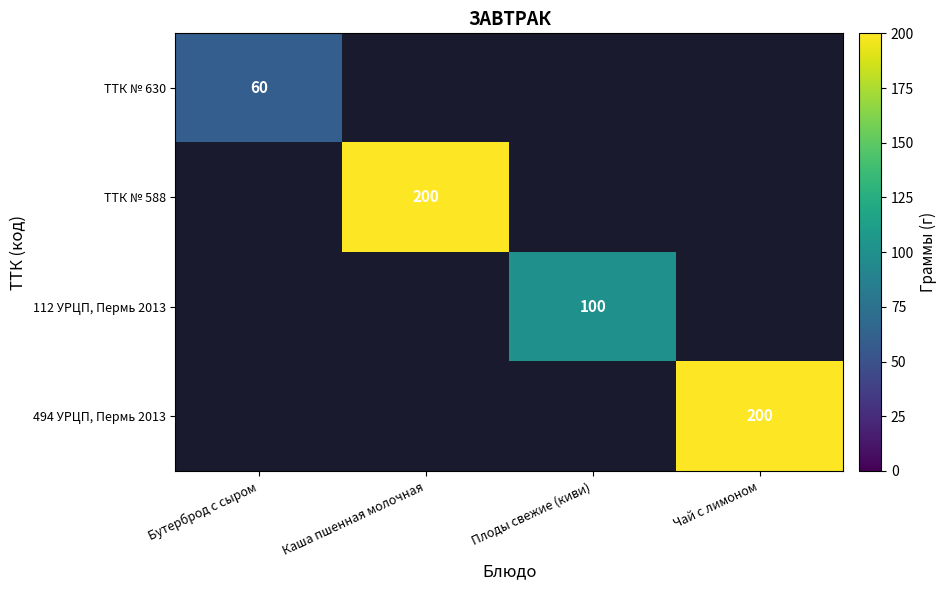

The 494 УРЦП, Пермь 2013 series shows 77 at Чай с лимоном. True or false?

False